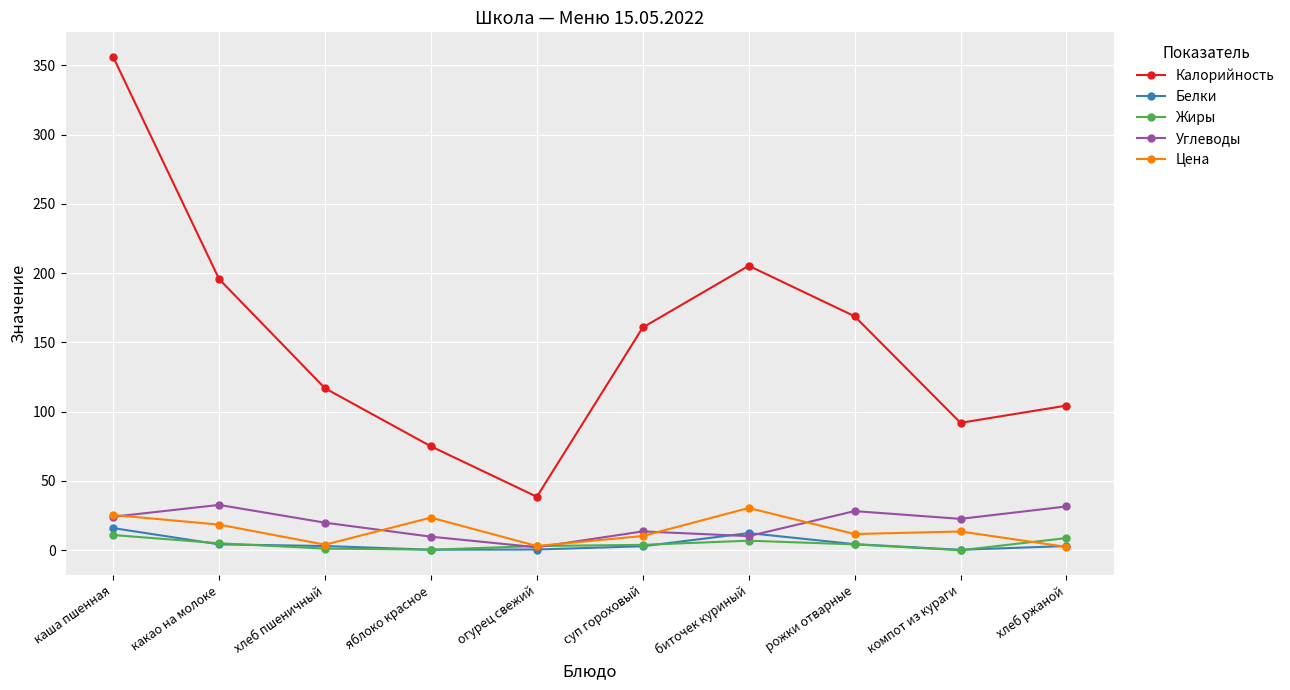

What is the greatest value displayed?

356.0